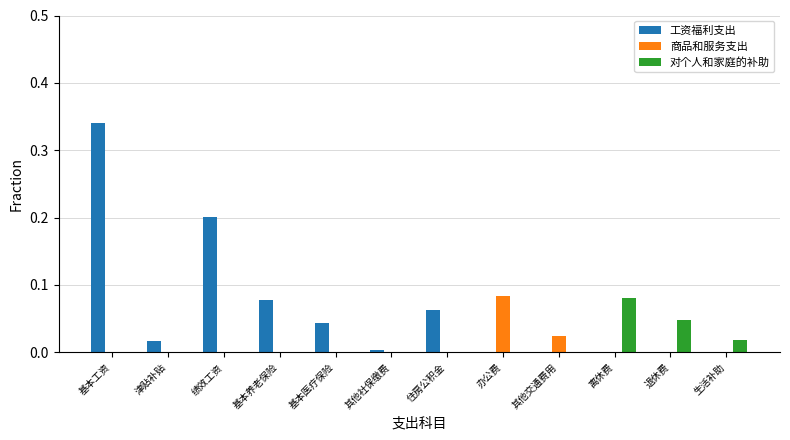

How many series are shown in this chart?

3